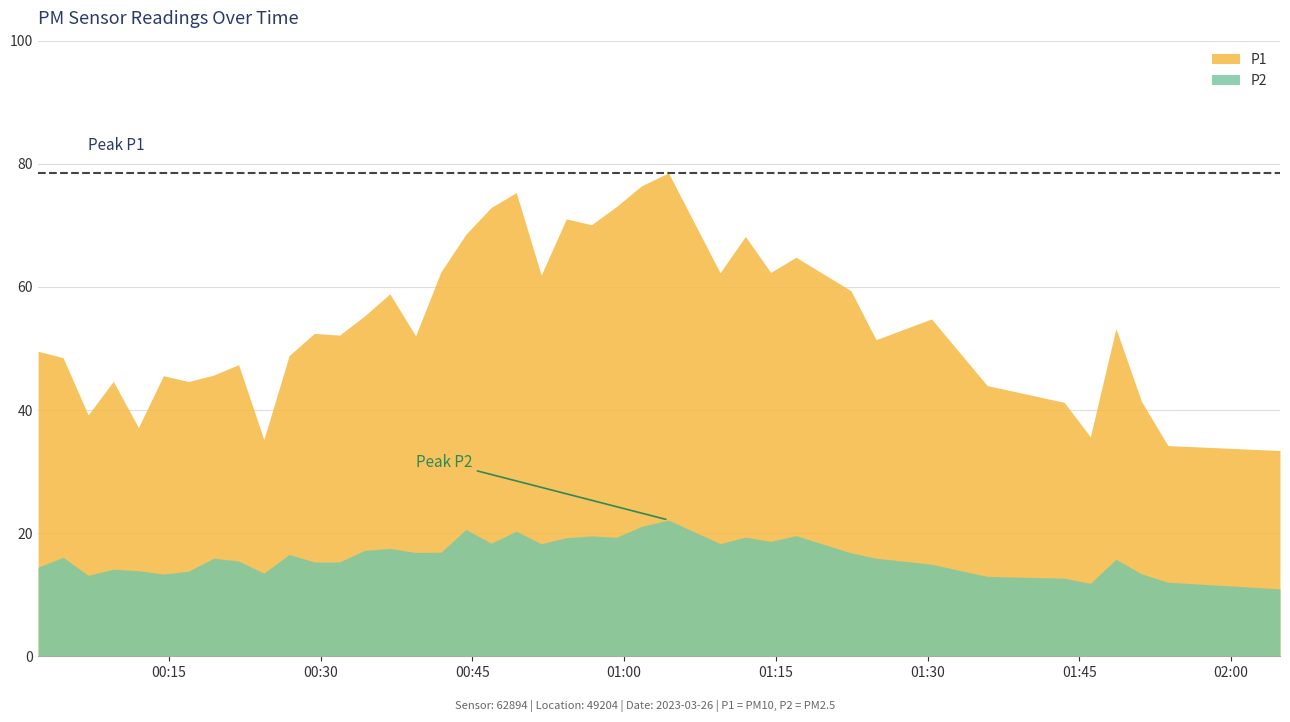

Read the P2 value at 2023-03-26T00:59:14.

19.3